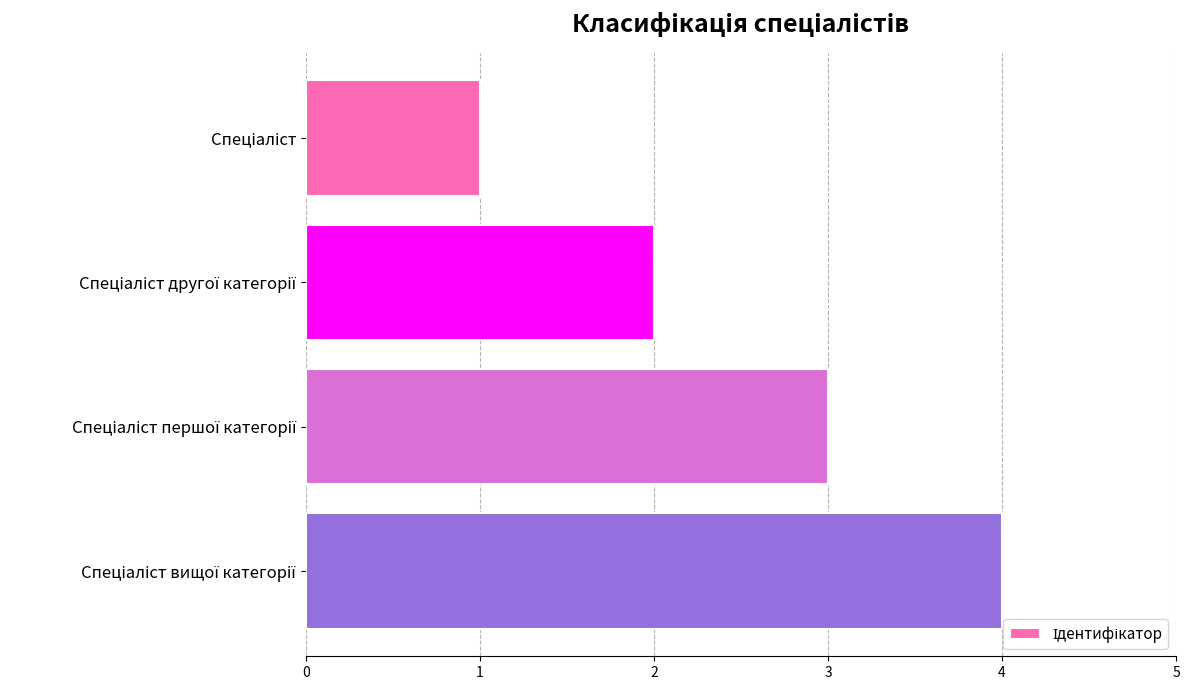

What is the difference between the maximum and minimum values?

3